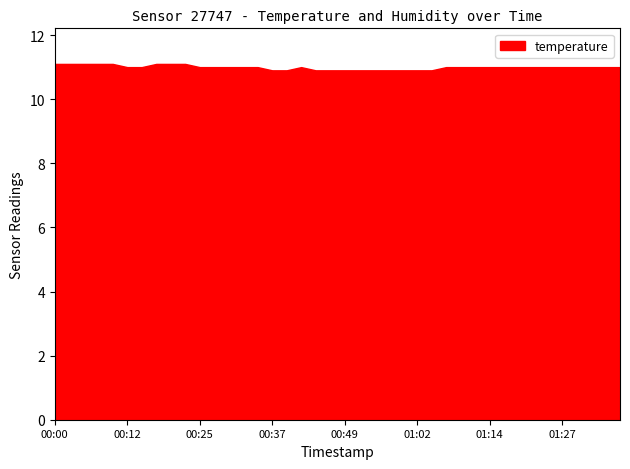

What is the smallest value displayed?

10.9